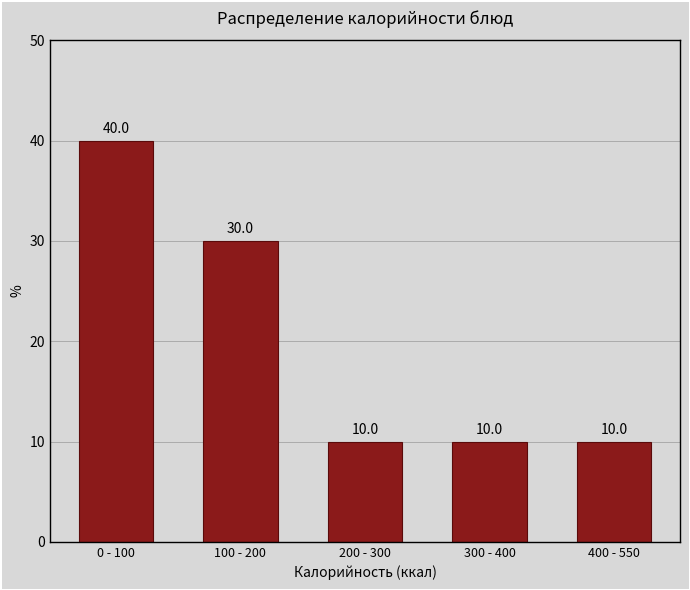

Reading left to right, transcribe all the data shown in this chart.

40	30	10	10	10